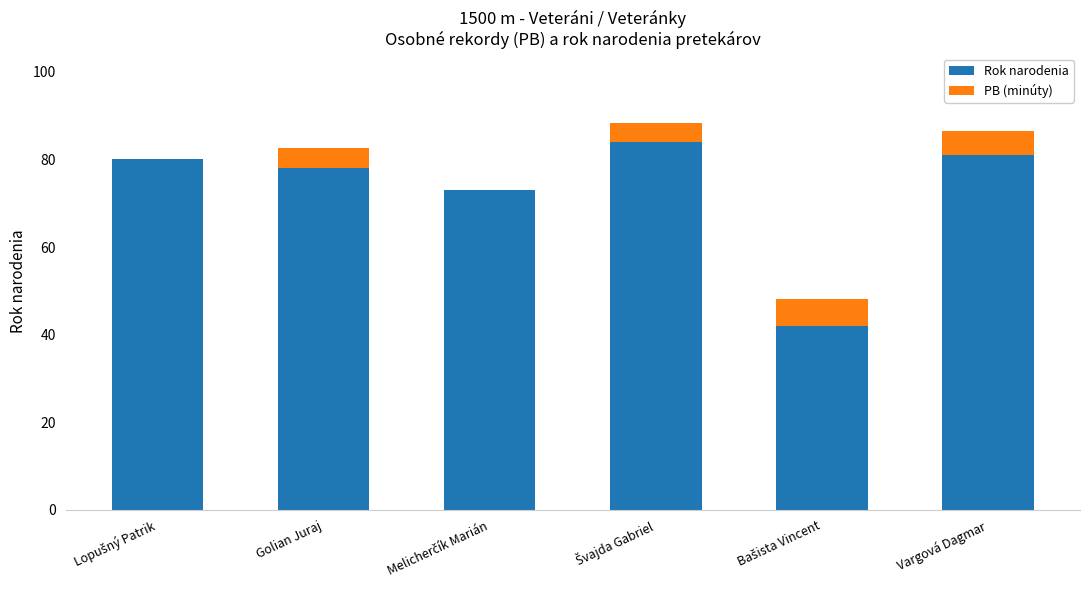

Is it true that Rok narodenia equals 81.0 at Vargová Dagmar?

True